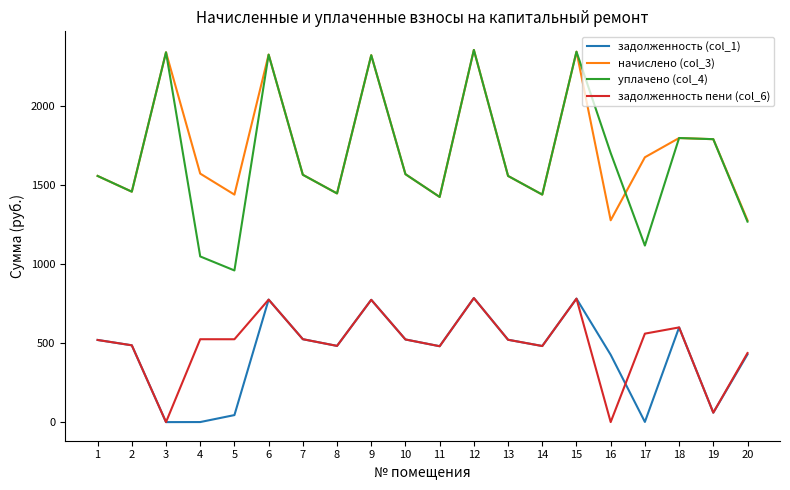

What is the total value across all series at 5?

2964.7